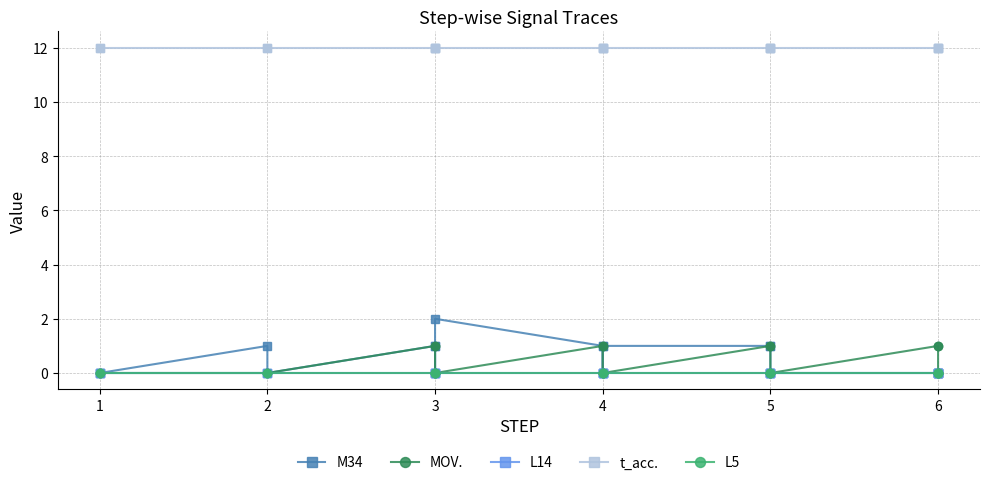

Which category has the lowest value in the MOV. series?

1